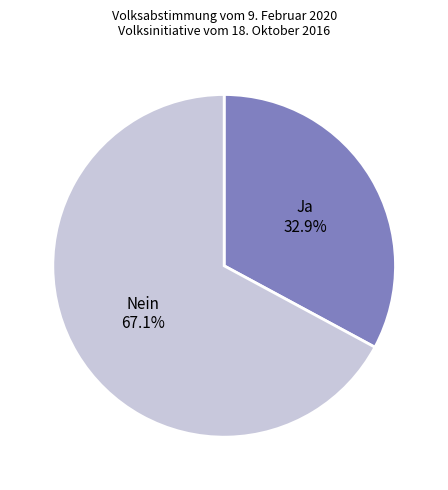

The Ja slice represents 22% of the pie. True or false?

False